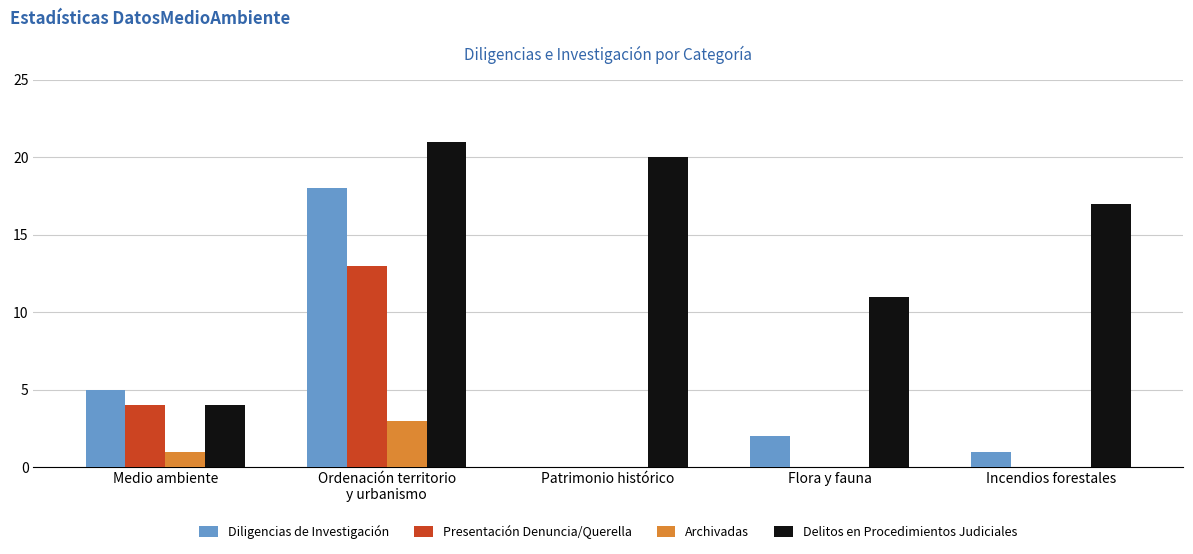

Between Patrimonio histórico and Flora y fauna, which series saw the biggest shift?

Delitos en Procedimientos Judiciales